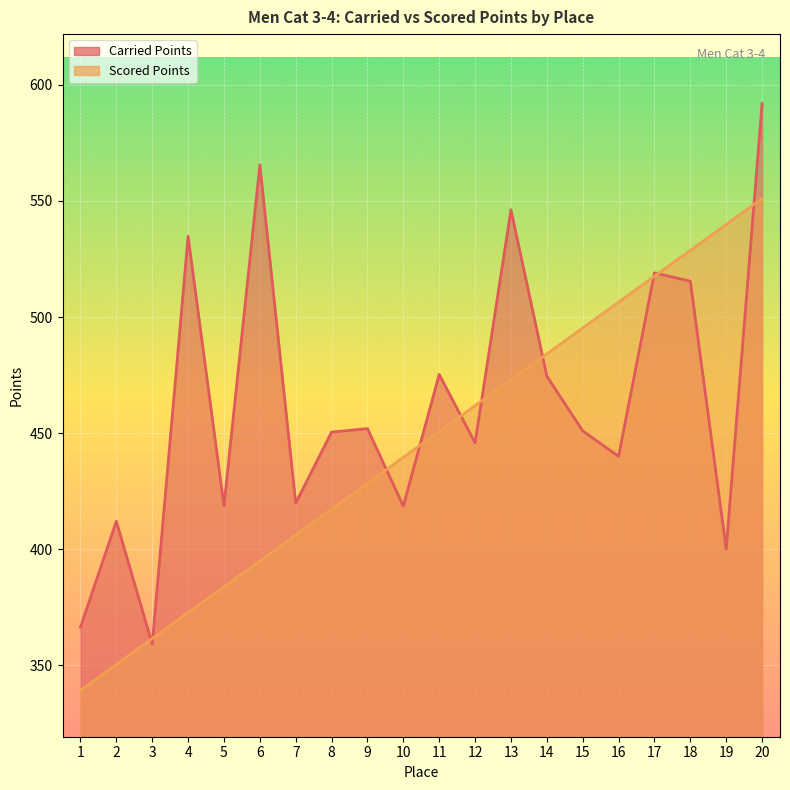

Is it true that Scored Points equals 446.2 at 1?

False